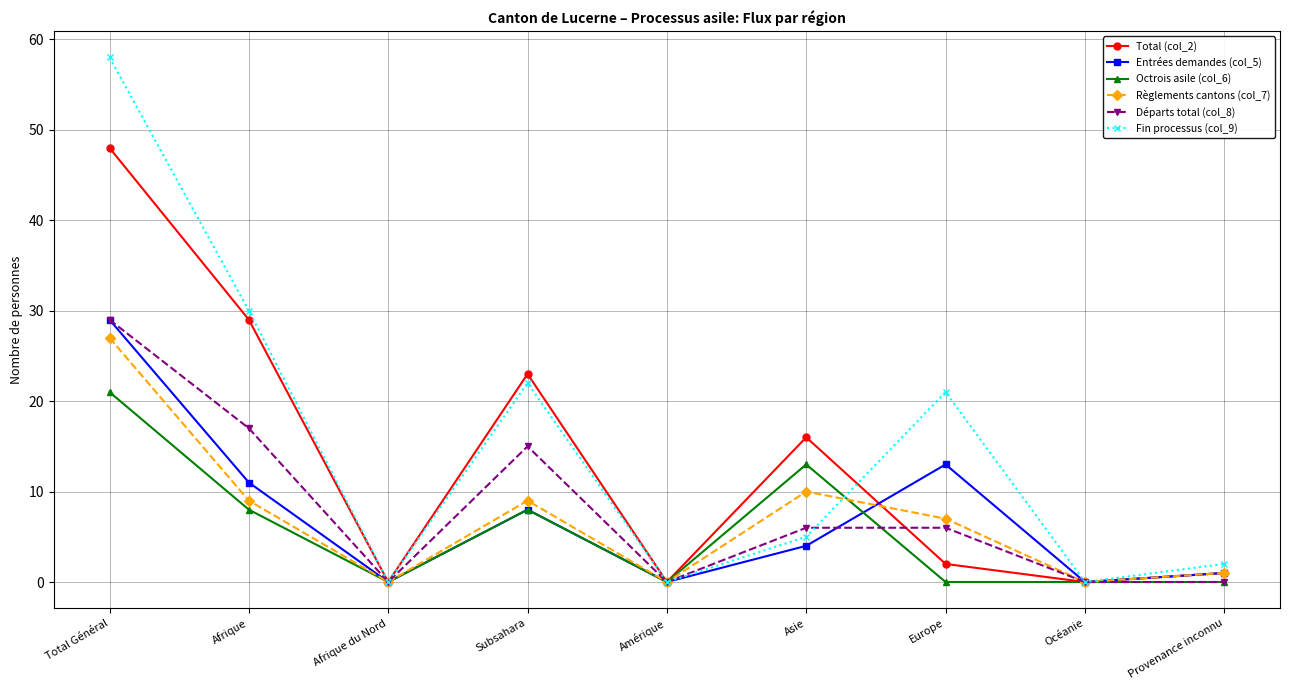

How many distinct data groups are displayed?

6